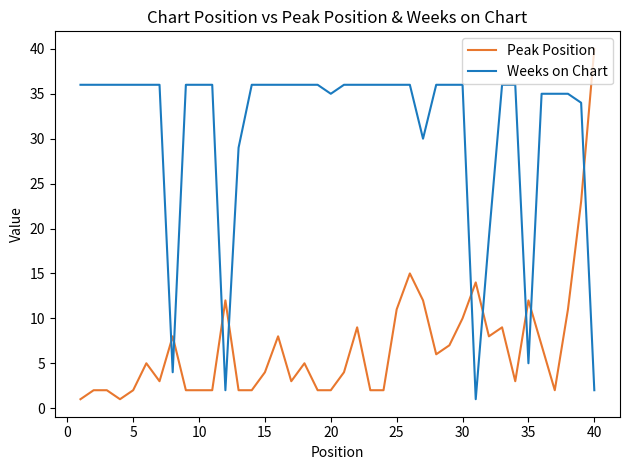

True or false: Weeks on Chart and Peak Position cross at least once.

True